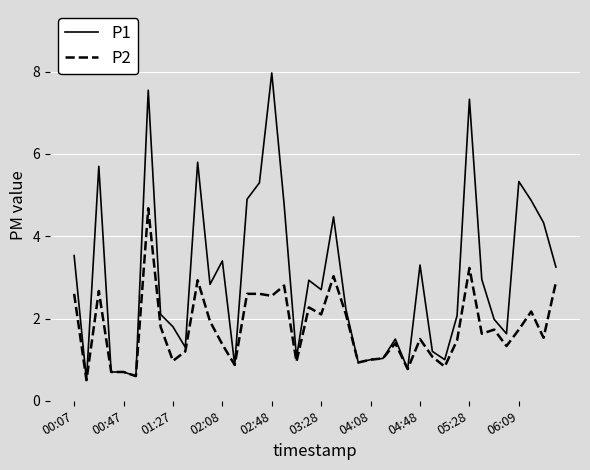

Which series has the largest total across all categories?

P1